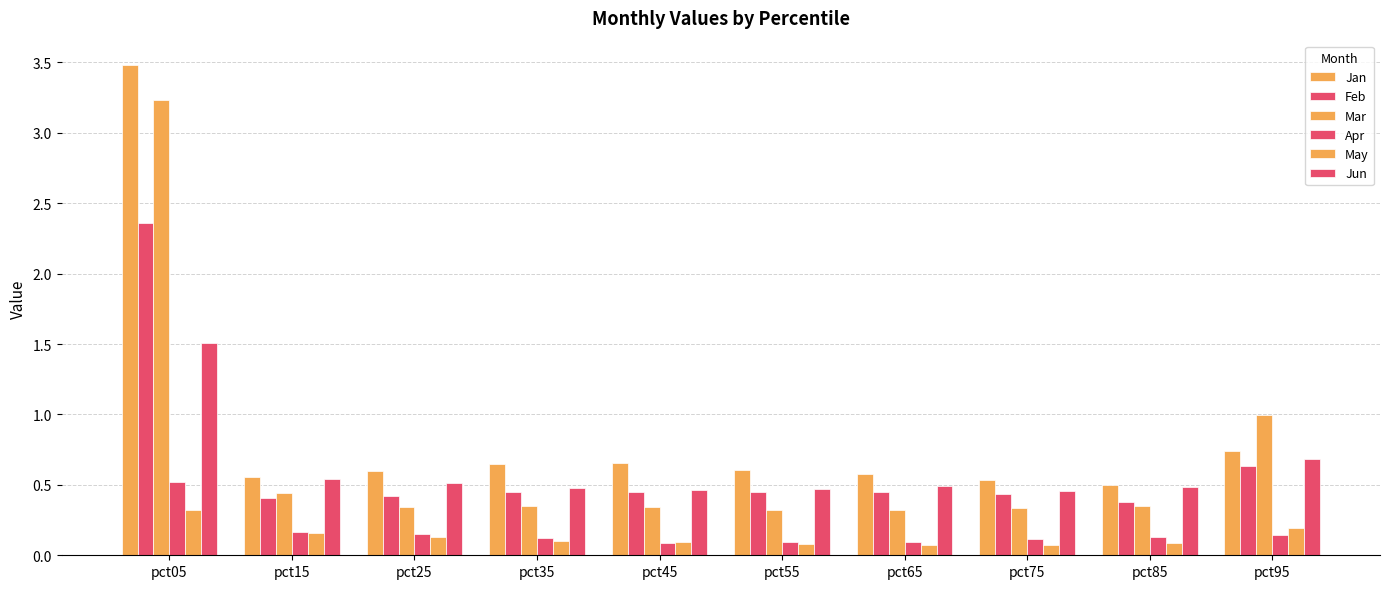

Reading left to right, transcribe all the data shown in this chart.

Jan: 3.5	0.6	0.6	0.6	0.7	0.6	0.6	0.5	0.5	0.7
Feb: 2.4	0.4	0.4	0.4	0.4	0.5	0.4	0.4	0.4	0.6
Mar: 3.2	0.4	0.3	0.4	0.3	0.3	0.3	0.3	0.4	1.0
Apr: 0.5	0.2	0.1	0.1	0.1	0.1	0.1	0.1	0.1	0.1
May: 0.3	0.2	0.1	0.1	0.1	0.1	0.1	0.1	0.1	0.2
Jun: 1.5	0.5	0.5	0.5	0.5	0.5	0.5	0.5	0.5	0.7